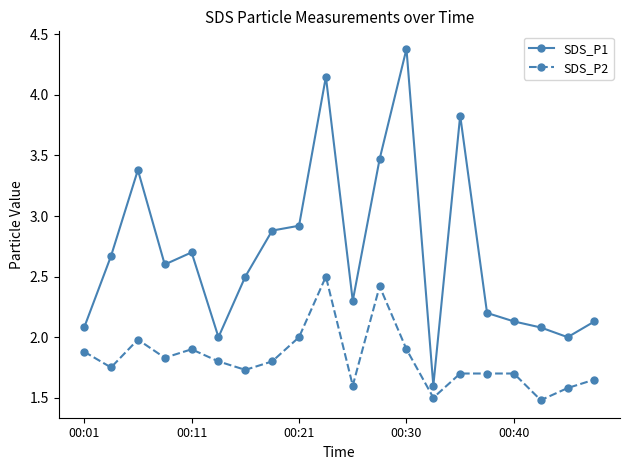

What is the greatest value displayed?

4.4